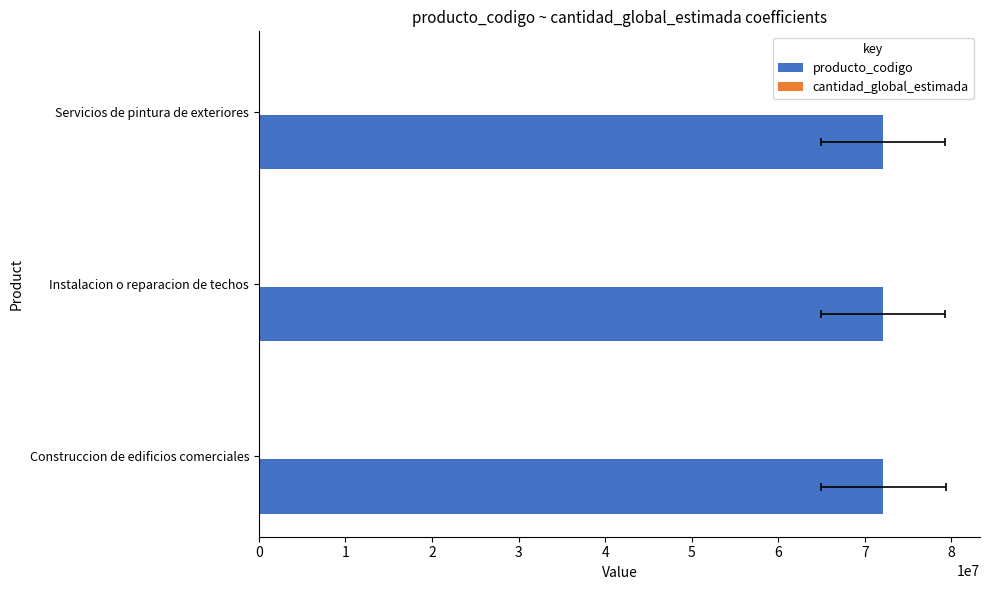

What is the difference between the highest and lowest values at 0?

72131600.7